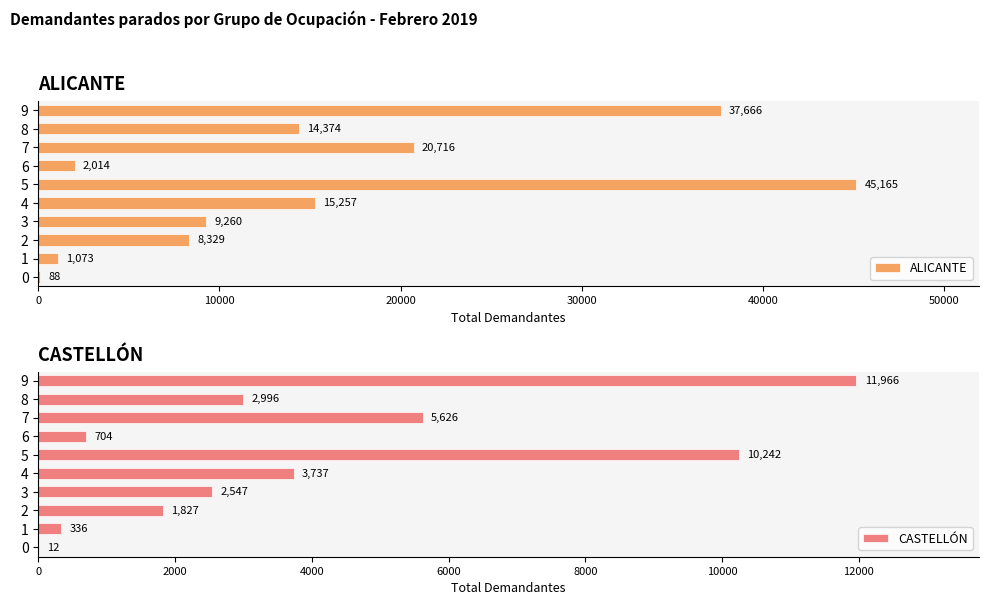

How many values in the CASTELLÓN series are below 2996?

5